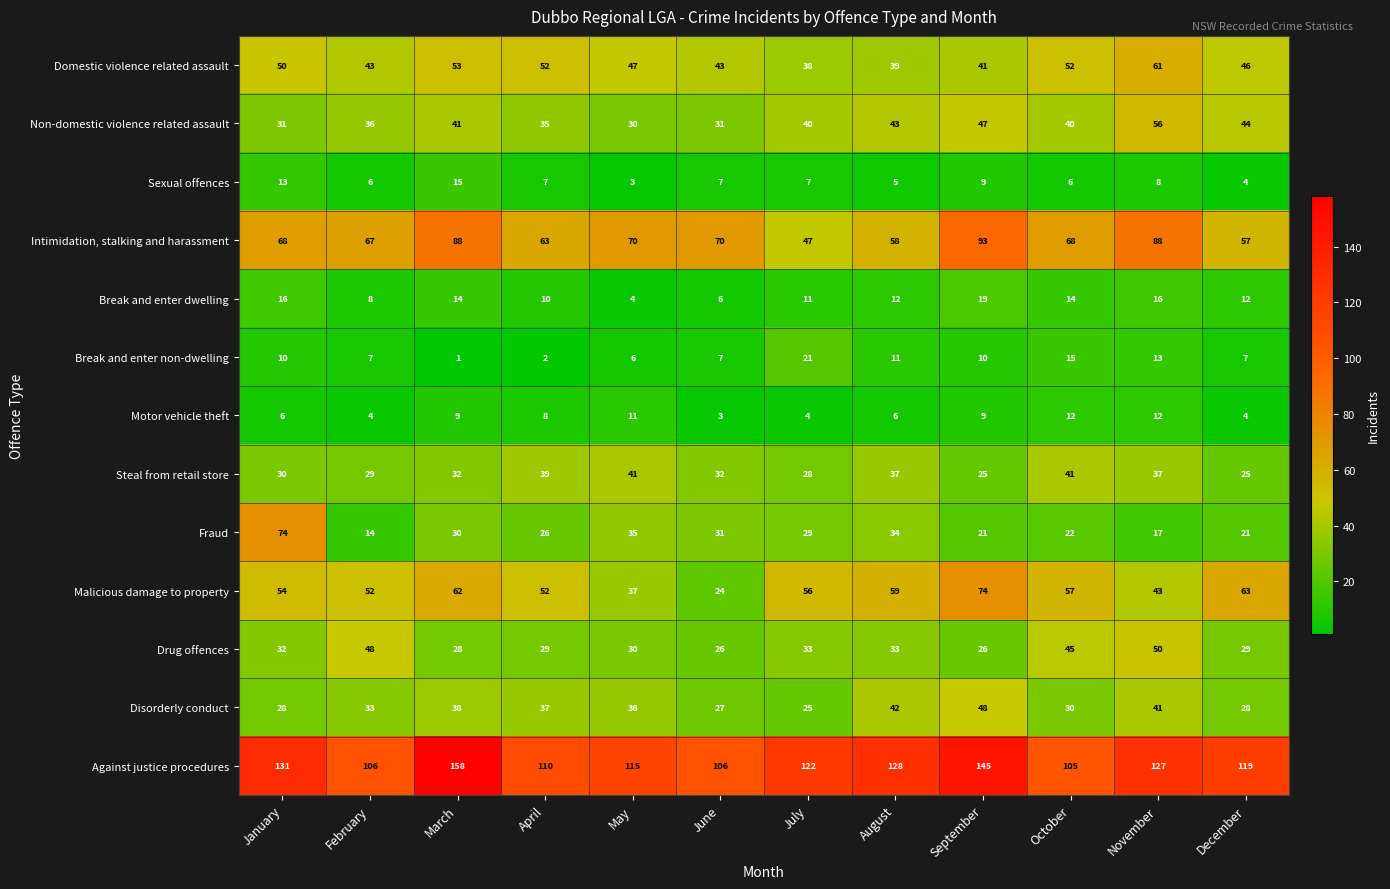

Which series has the largest range (max minus min)?

Fraud